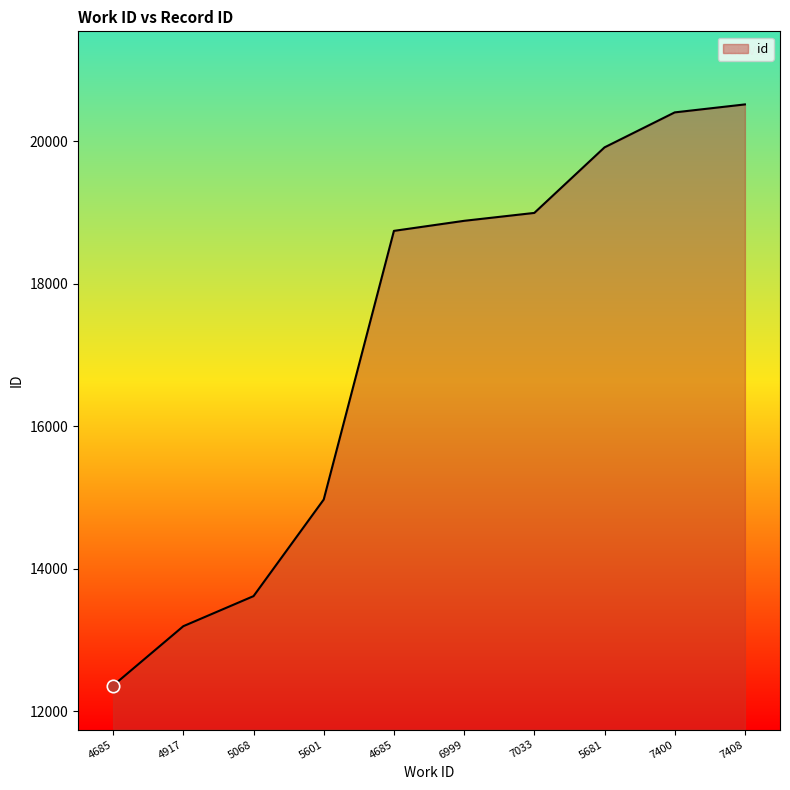

Which has a higher value, 4917 or 5068?

5068